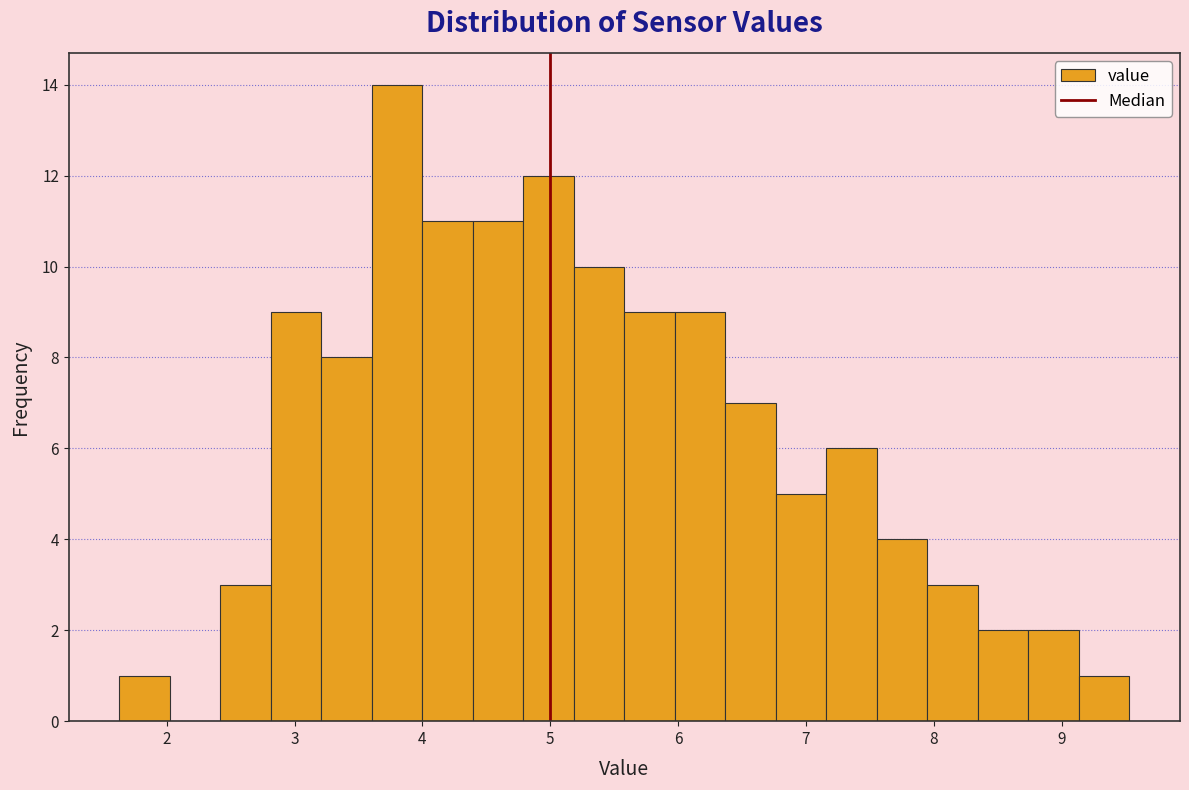

Around what value on the x-axis is the tallest bar? Give the approximate position of its centre, as read against the axis.

3.8